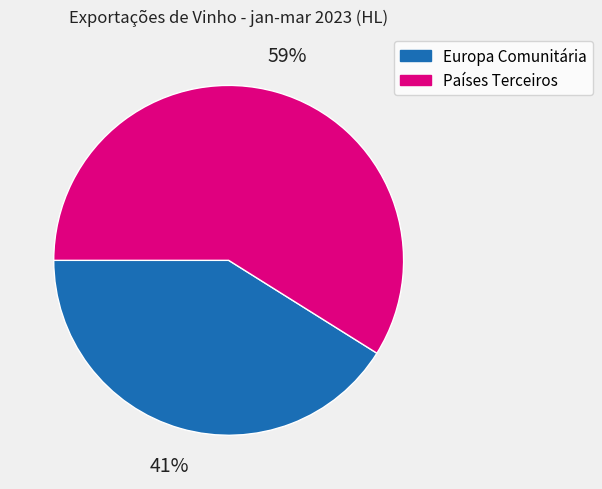

What is the majority slice?

Países Terceiros